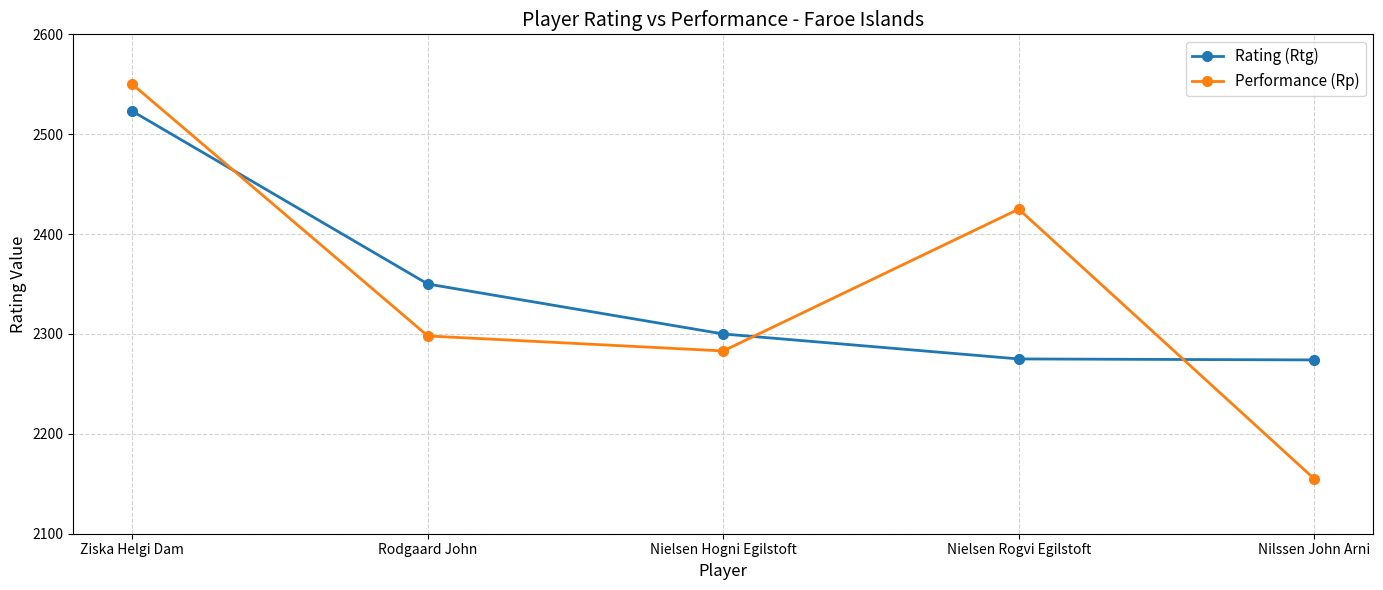

At which label does Performance (Rp) first exceed 2298?

Ziska Helgi Dam